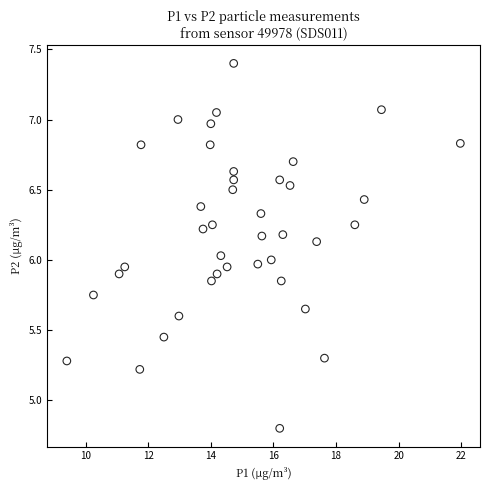

What is the range of X values (max minus min)?

12.6